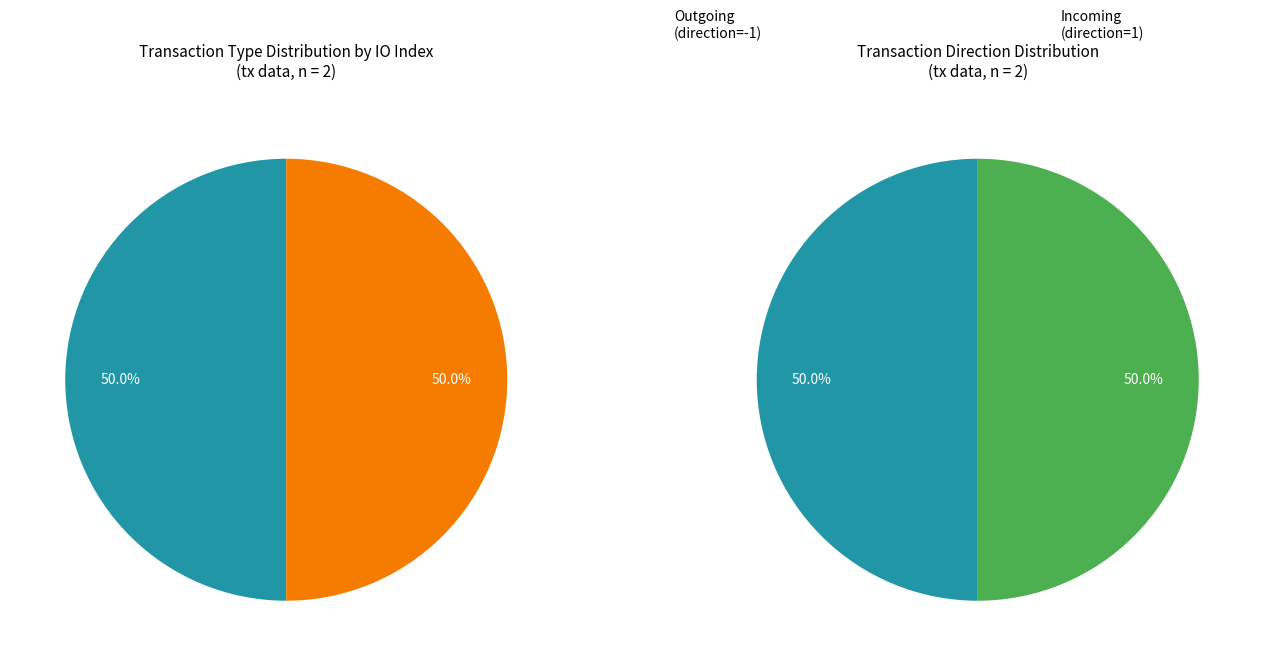

How many slices are in this pie chart?

2